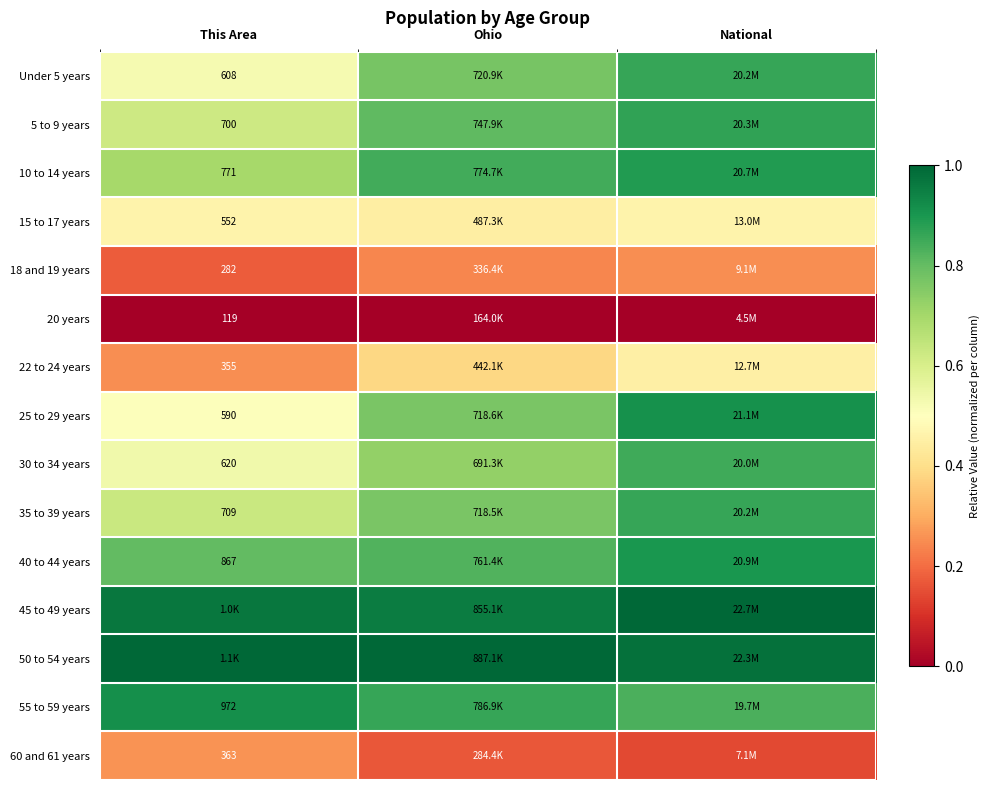

Between National and Ohio, which is larger?

National